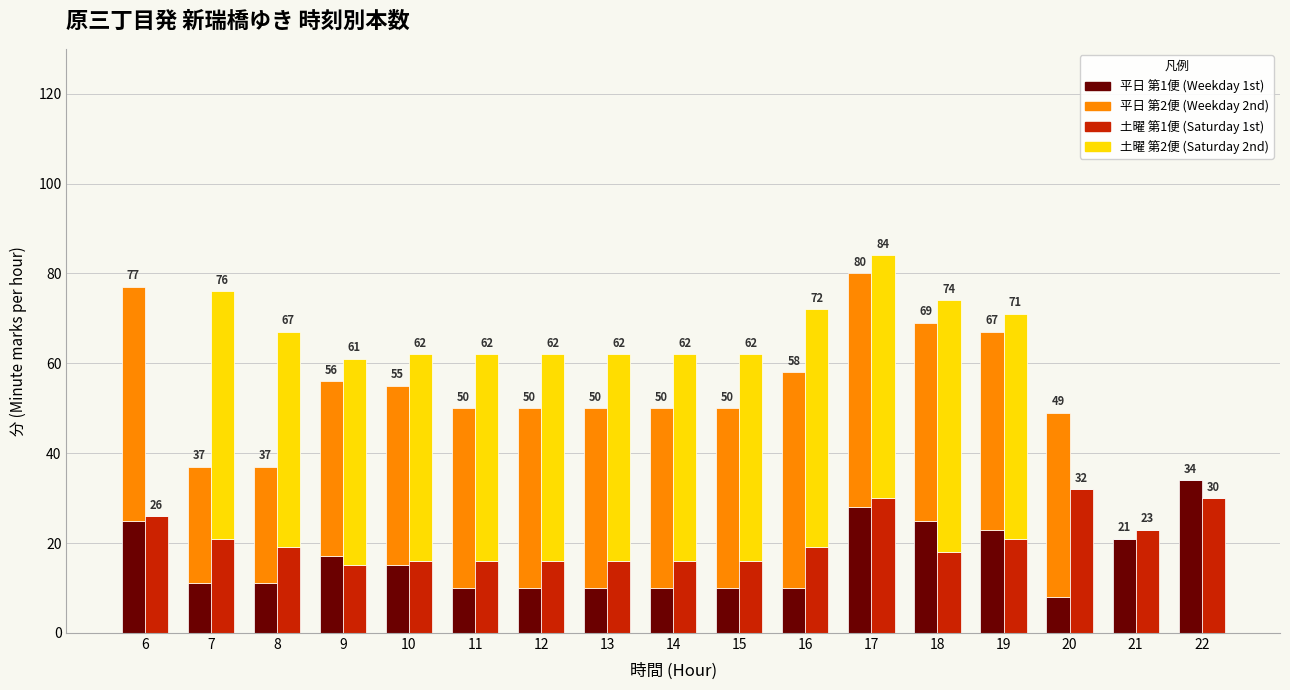

At which category is the sum across all series the highest?

17